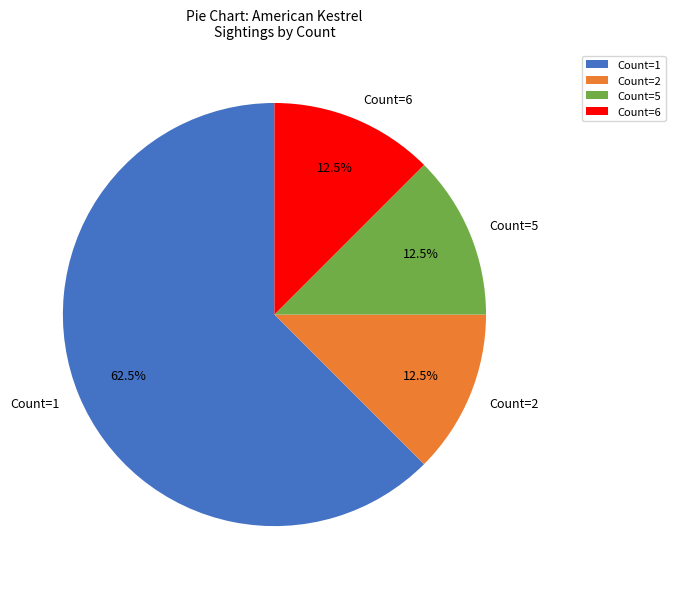

Do Count=1 and Count=2 together represent more than half of the pie?

Yes